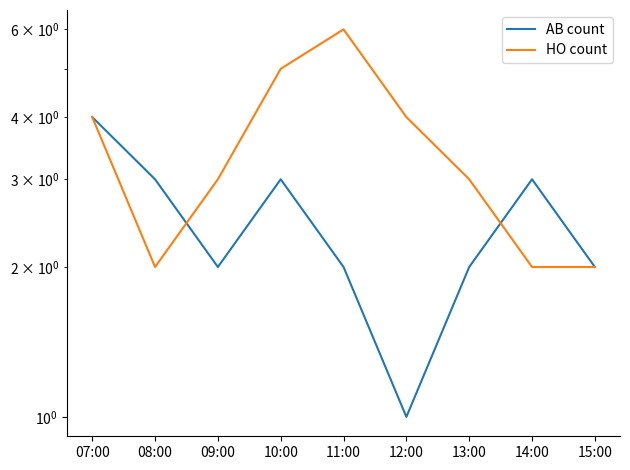

Where do AB count and HO count first cross each other?

08:00 and 09:00